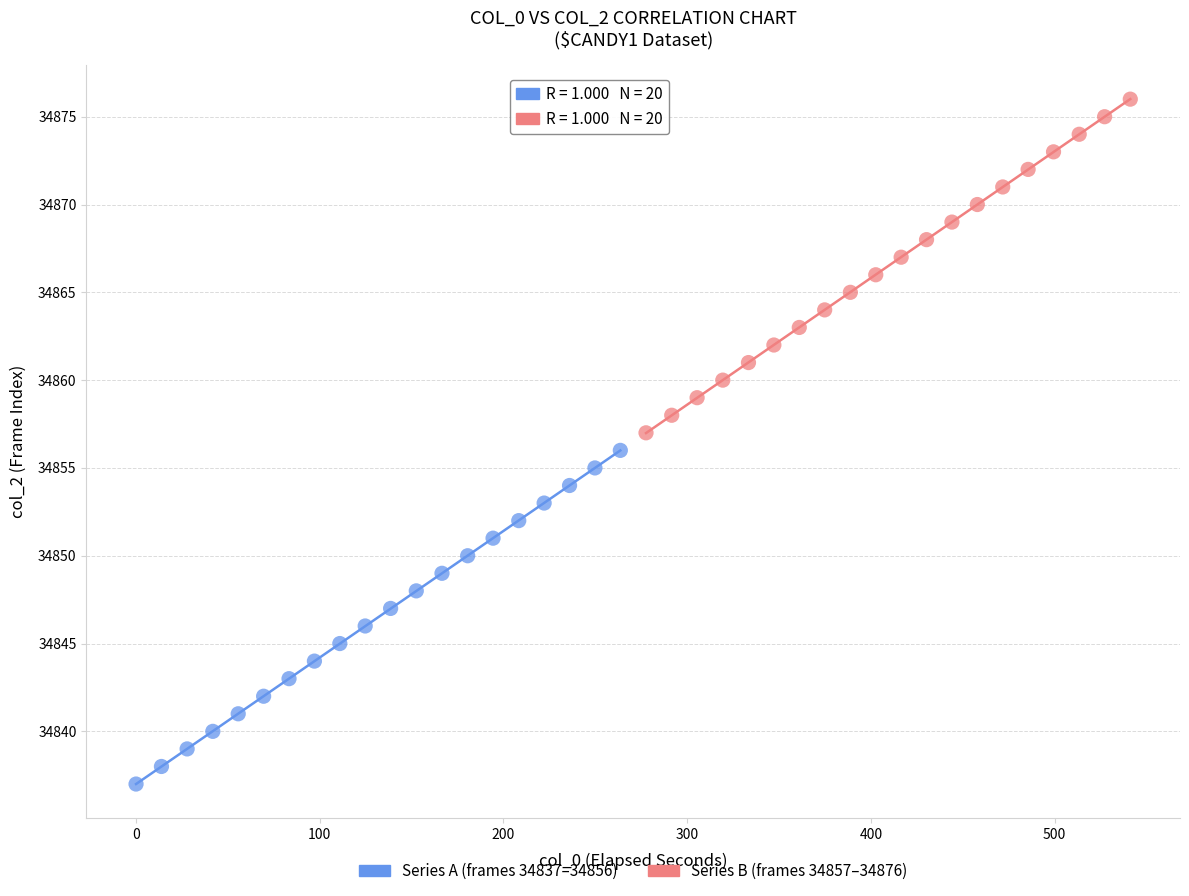

Which series reaches the minimum Y coordinate?

Series A (frames 34837–34856)